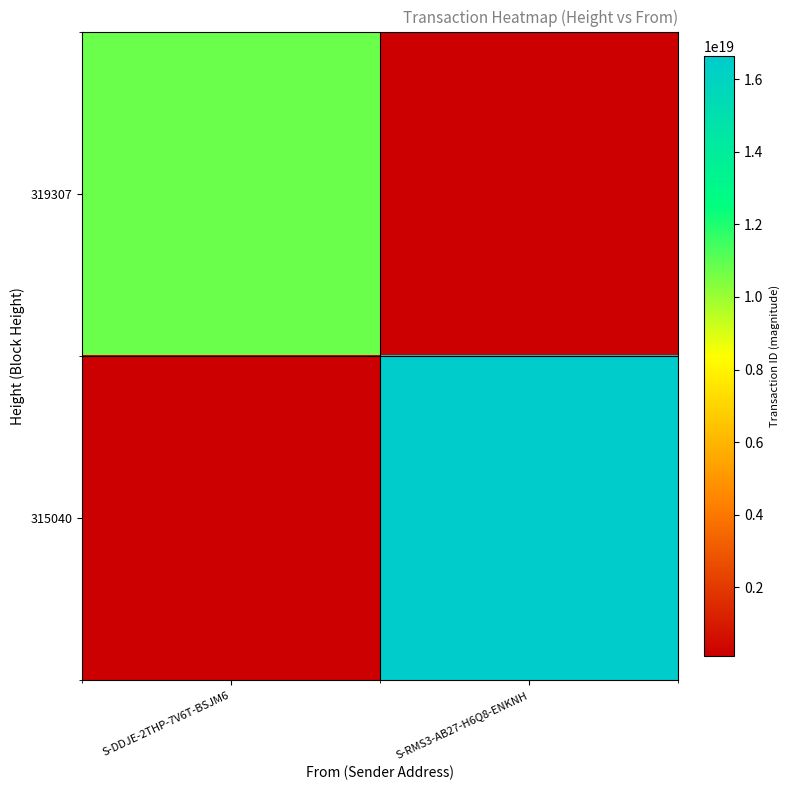

What is the maximum value shown in the chart?

16640970271943833600